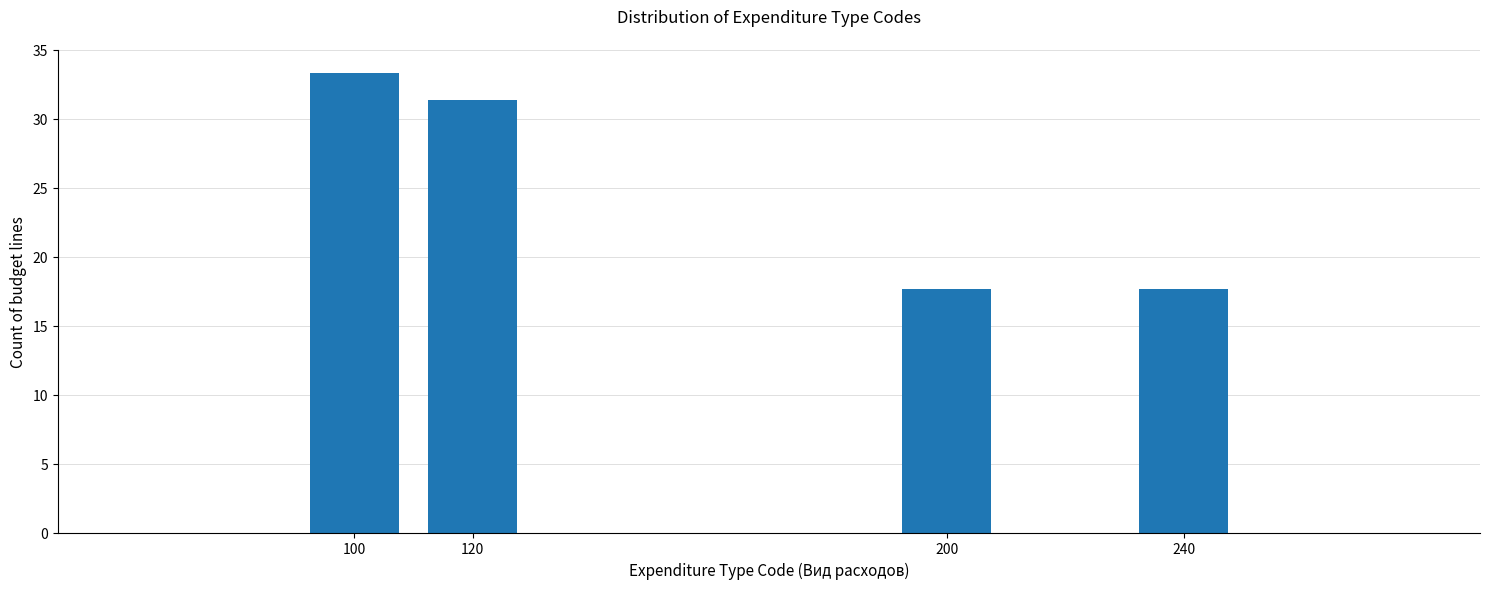

Reading left to right, what are all the values shown in this chart?

100=33.3	120=31.4	200=17.6	240=17.6